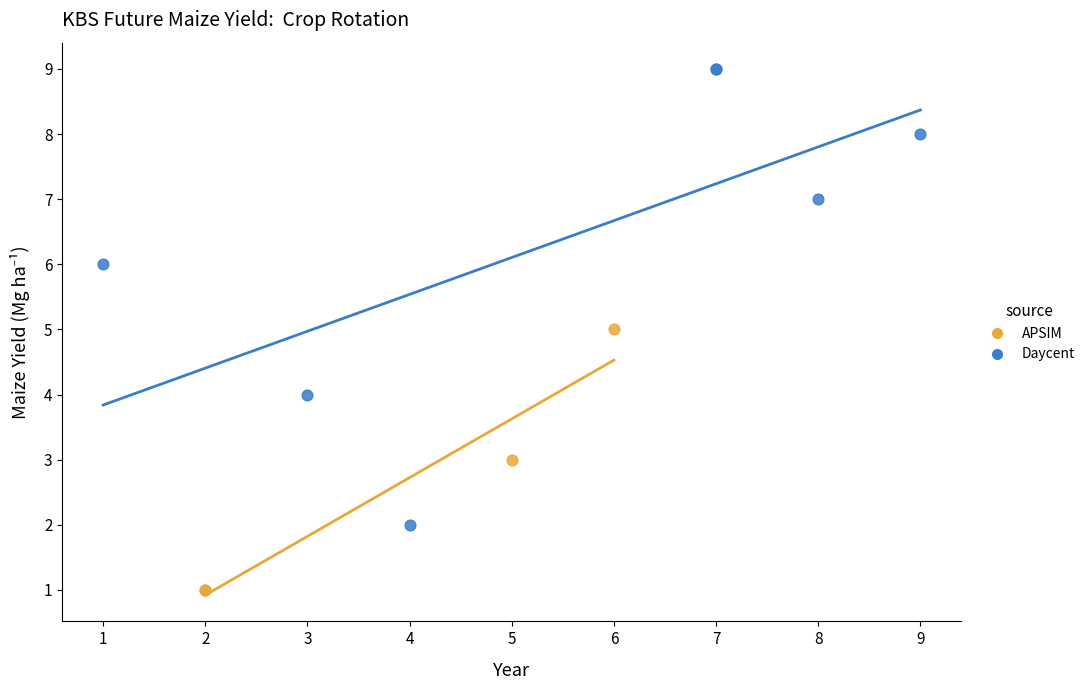

Which series reaches the maximum Y coordinate?

Daycent